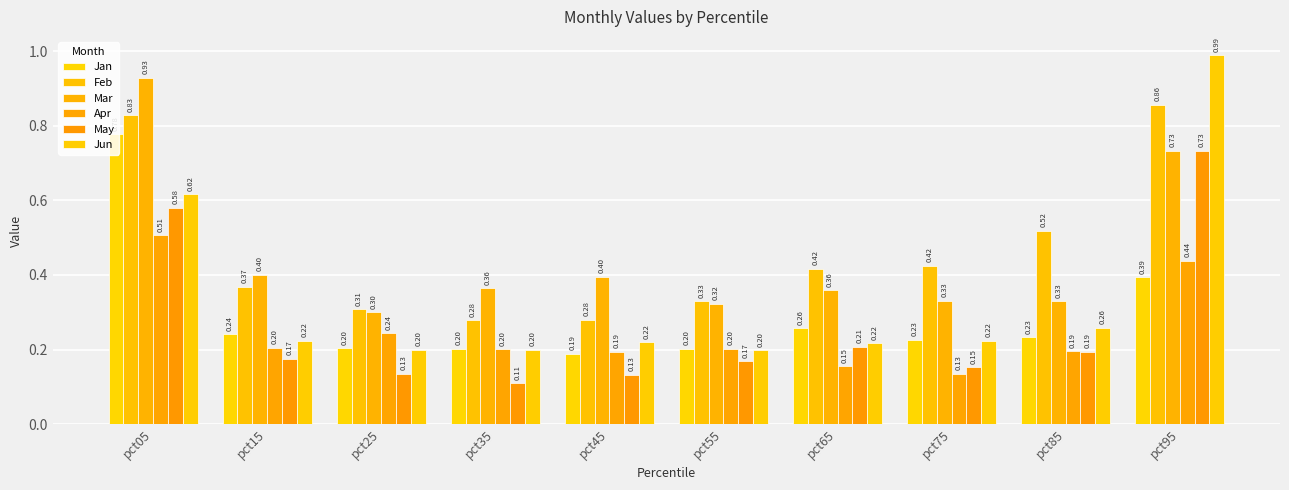

What is the sum of all Jan values?

2.9